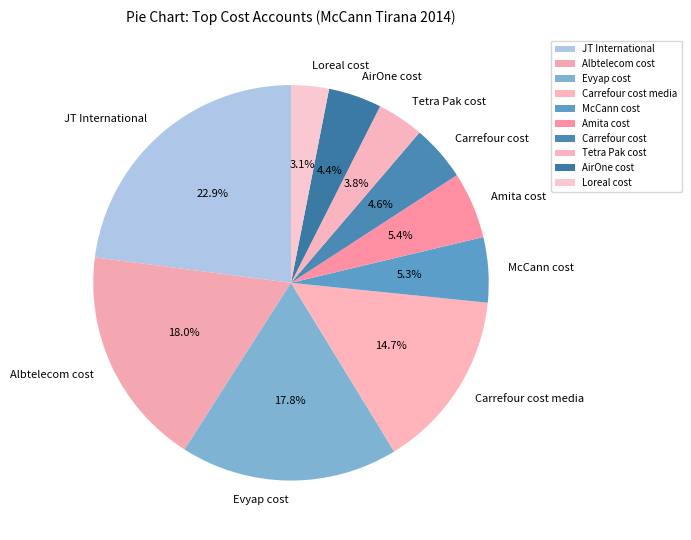

Do AirOne cost and Loreal cost together represent more than half of the pie?

No